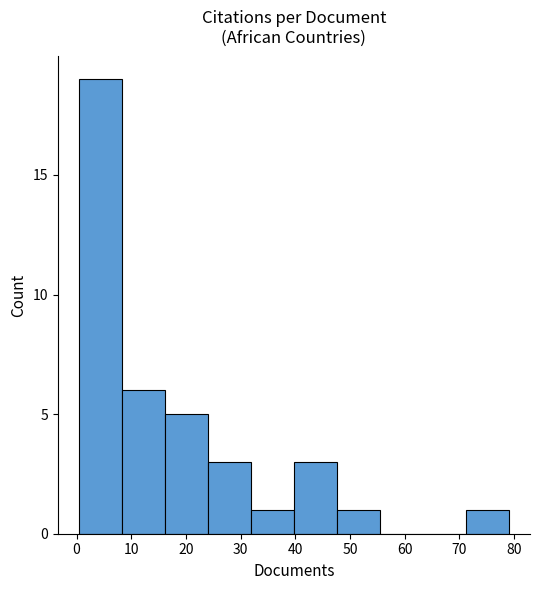

Reading left to right, list every bar in this chart as the range it spans on the x-axis followed by its height. Neither the bar edges nor the heights are printed on the chart, so give them approximately, as read against the axes.

1 to 8: 19
8 to 16: 6
16 to 24: 5
24 to 32: 3
32 to 40: 1
40 to 48: 3
48 to 55: 1
55 to 63: 0
63 to 71: 0
71 to 79: 1